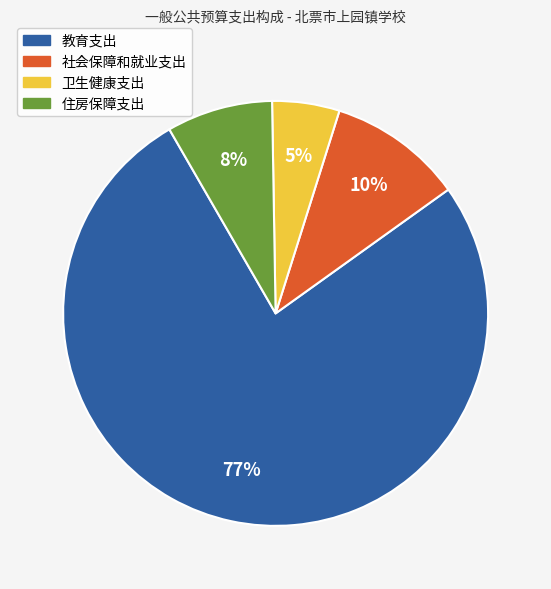

Is the sum of 卫生健康支出 and 住房保障支出 greater than half?

No